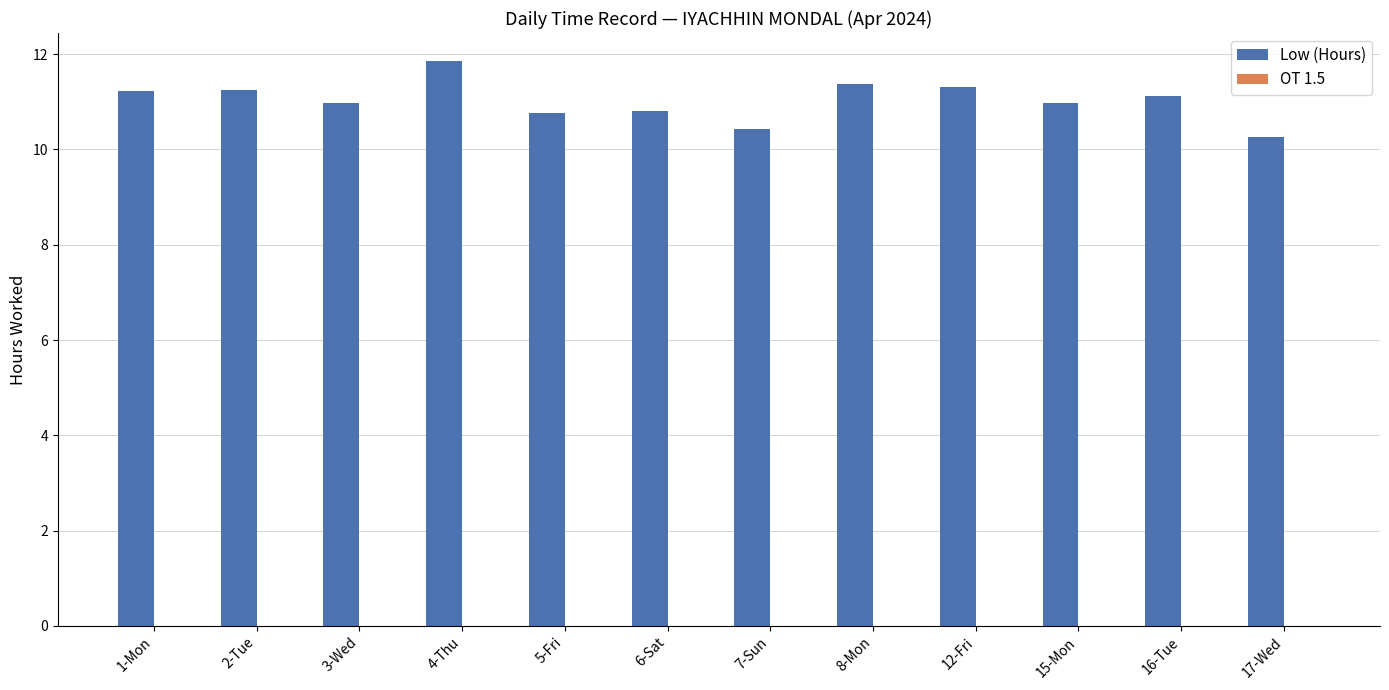

Count the number of data series in this chart.

1